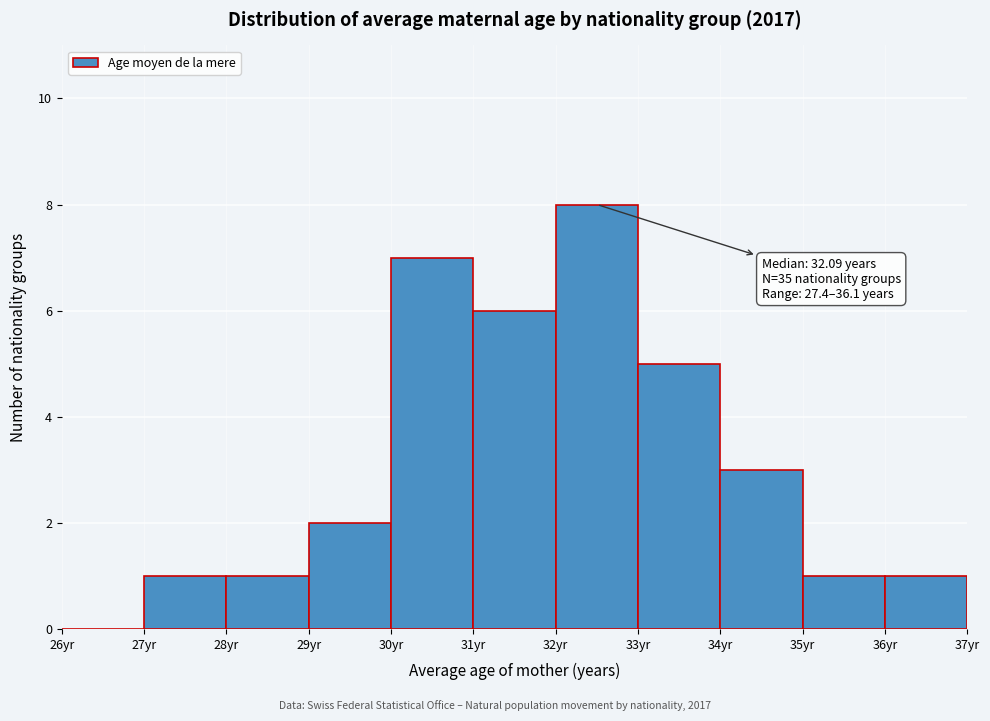

Which range on the x-axis has the tallest bar?

32 to 33